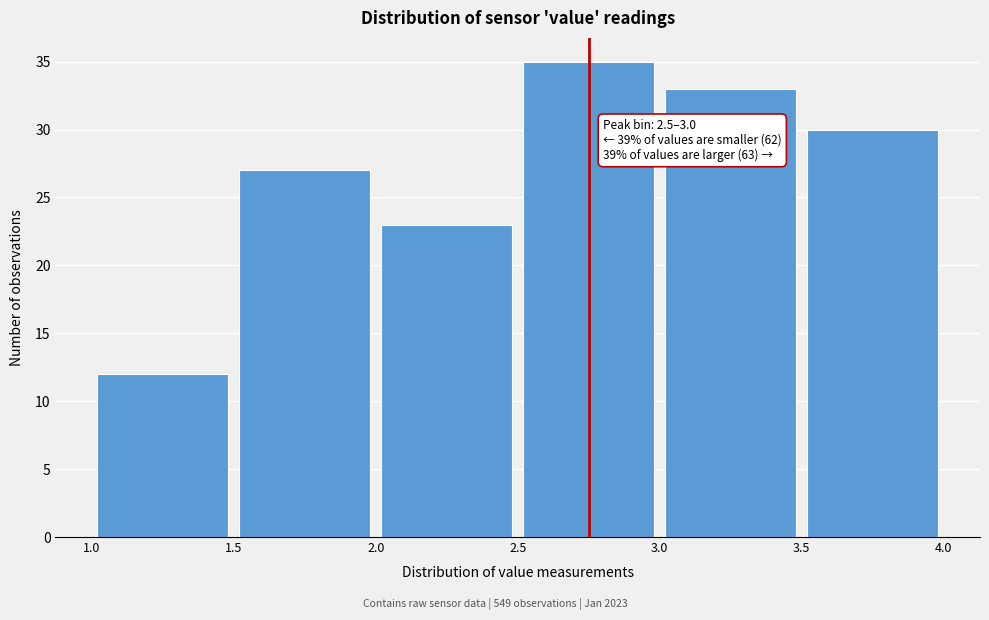

Which range on the x-axis has the tallest bar?

2.5 to 3.0